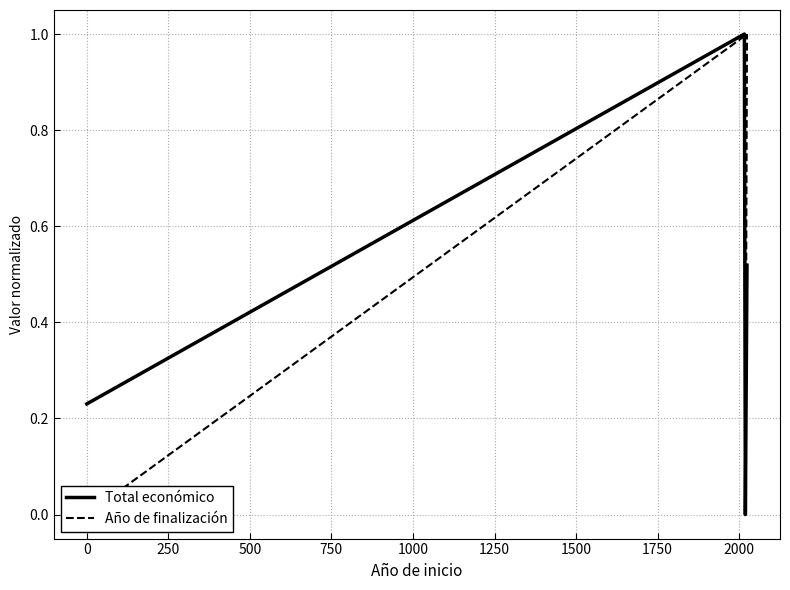

Reading right to left, what are all the values shown in this chart?

Total económico: 0.5	0.0	1.0	0.2
Año de finalización: 1.0	0.0	1.0	0.0